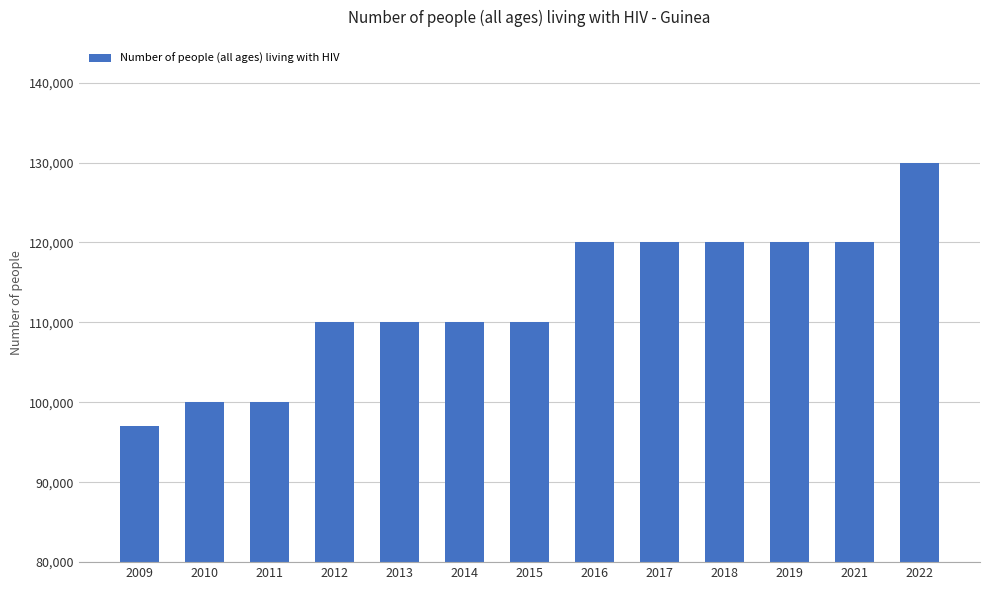

What is the sum of the values at 2015 and 2017?

230000